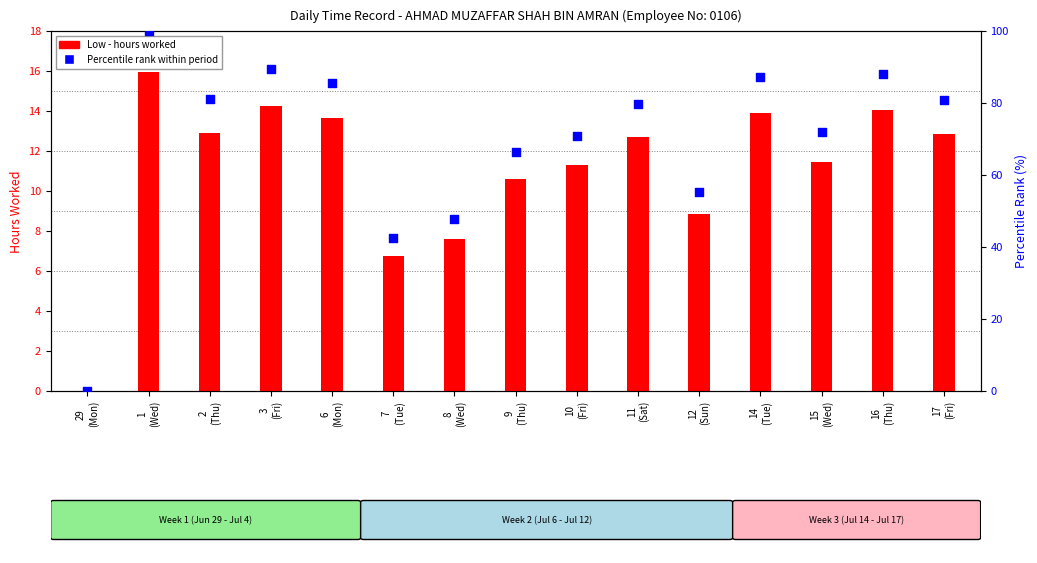

Which series has the largest total across all categories?

Percentile rank within period